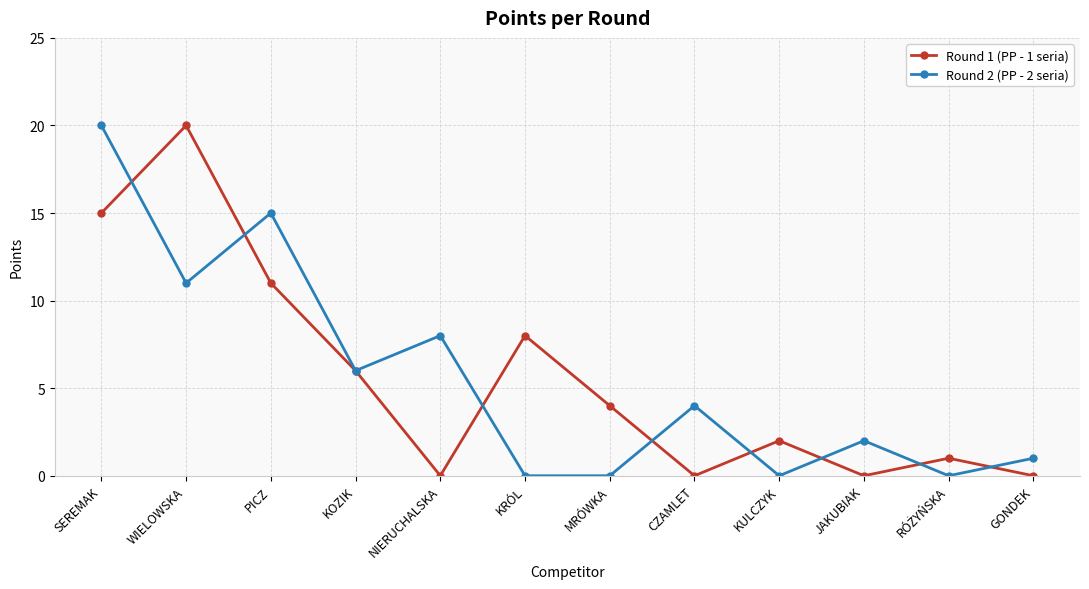

The value of Round 2 (PP - 2 seria) at CZAMLET is 6. True or false?

False